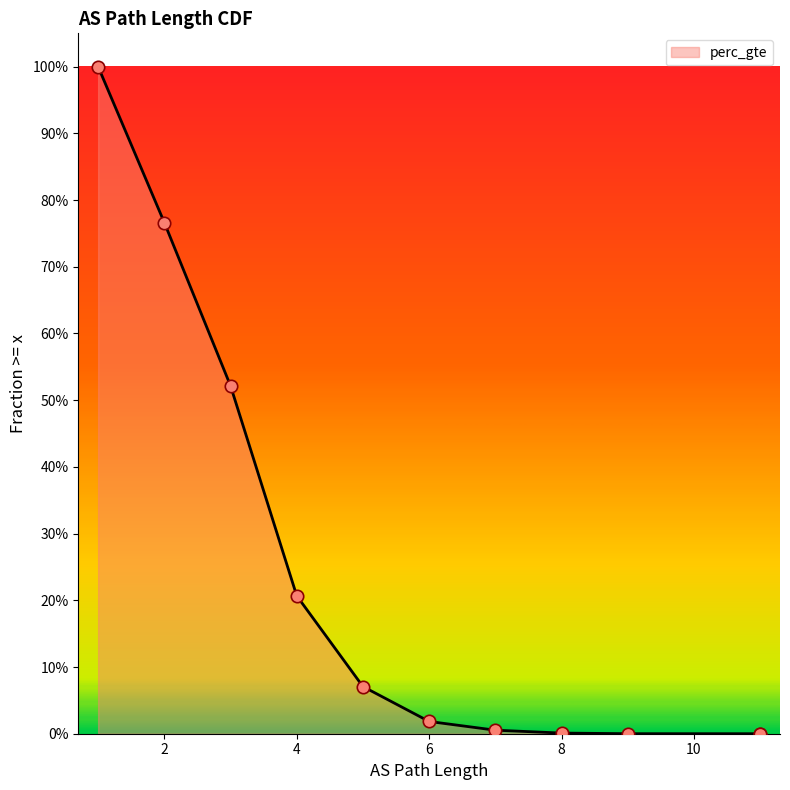

What is the change in value from 5 to 11?

-0.1